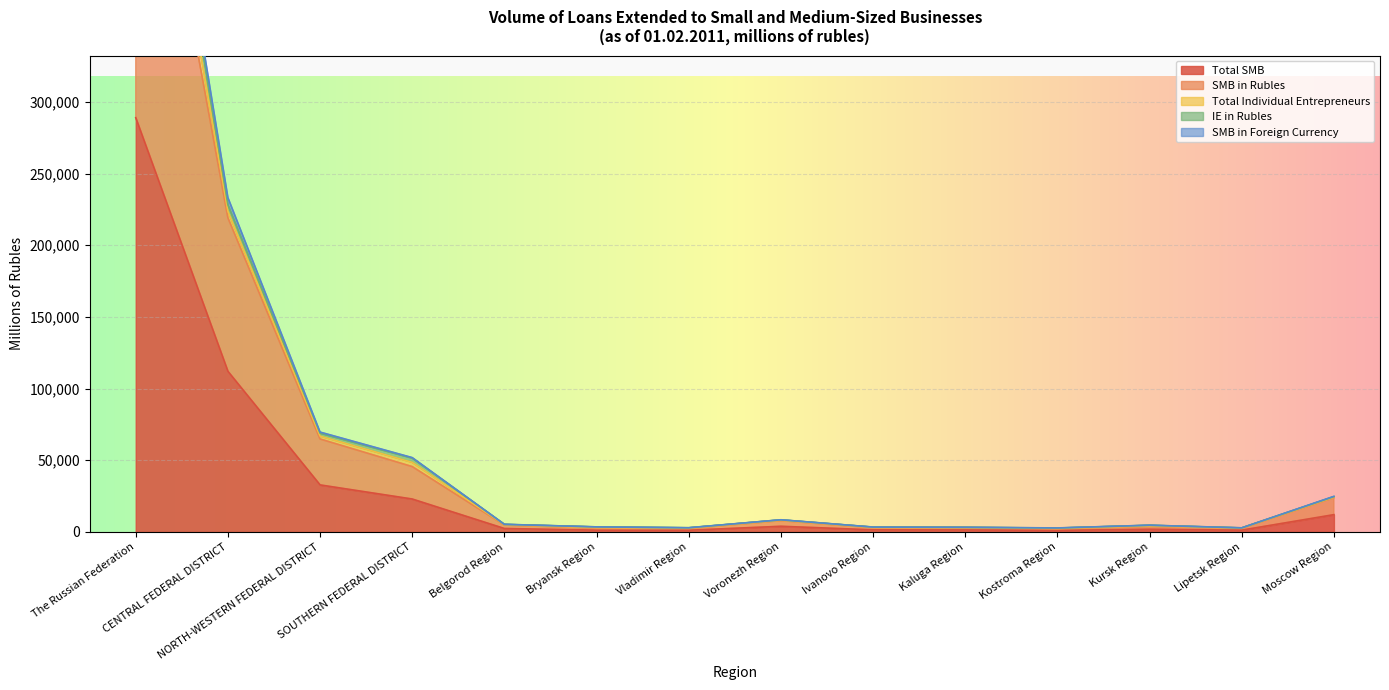

At which label does Total Individual Entrepreneurs reach its minimum?

Kostroma Region